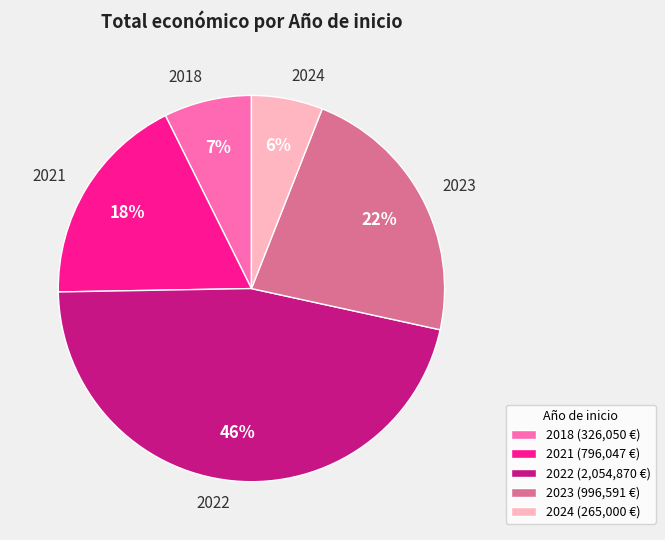

To the nearest percent, what percentage of the pie is 2023?

22%